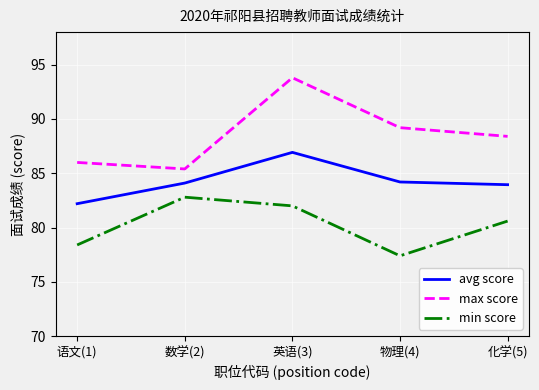

What is the spread (max minus min) of values at 语文(1)?

7.6